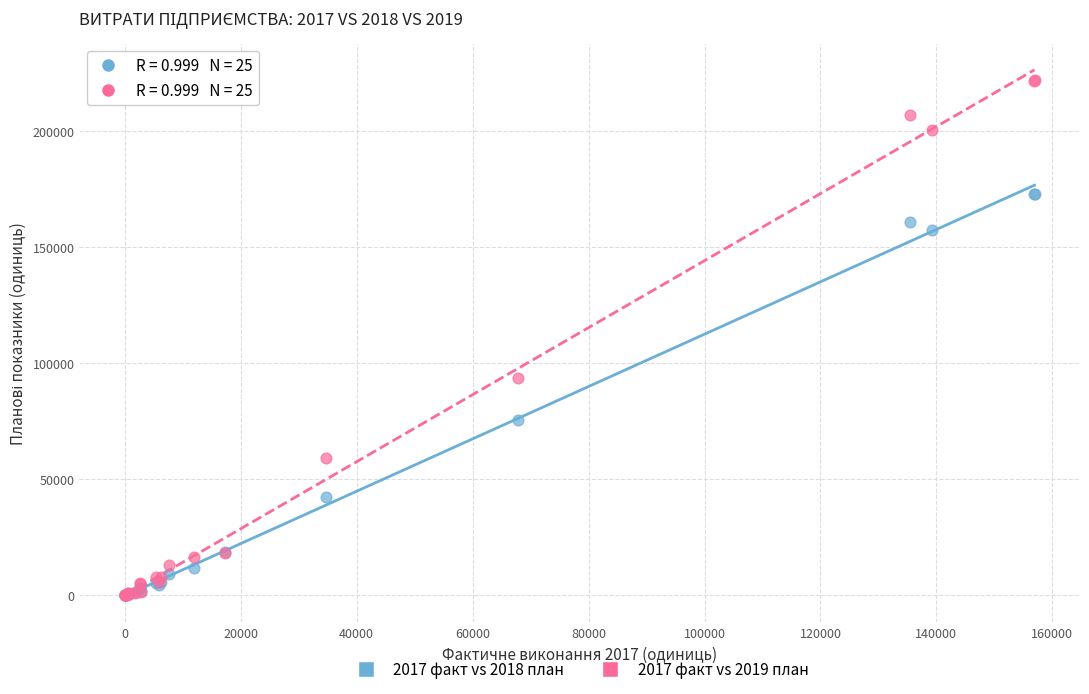

Across all series, what Y value is closest to 111024?

93700.0